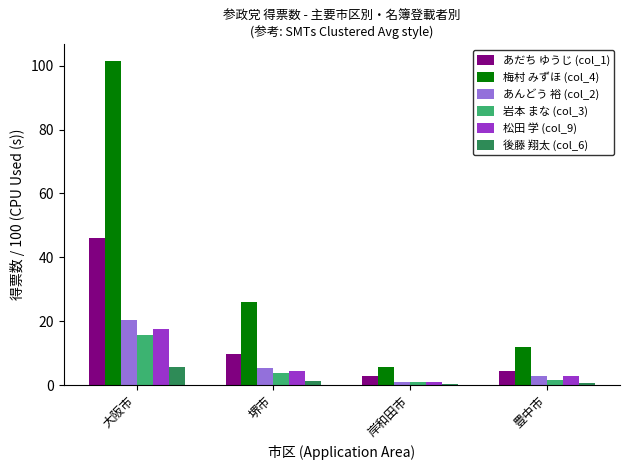

True or false: 梅村 みずほ (col_4) has a value of 12.1 at 豊中市.

True